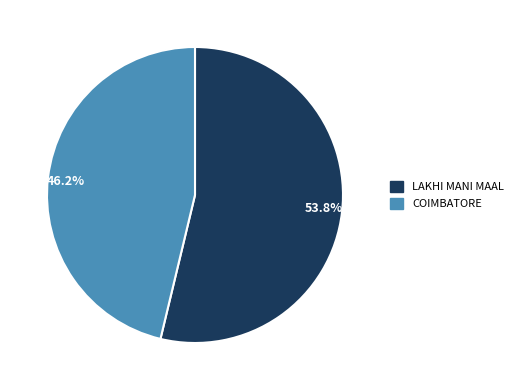

Count the number of slices in the pie.

2